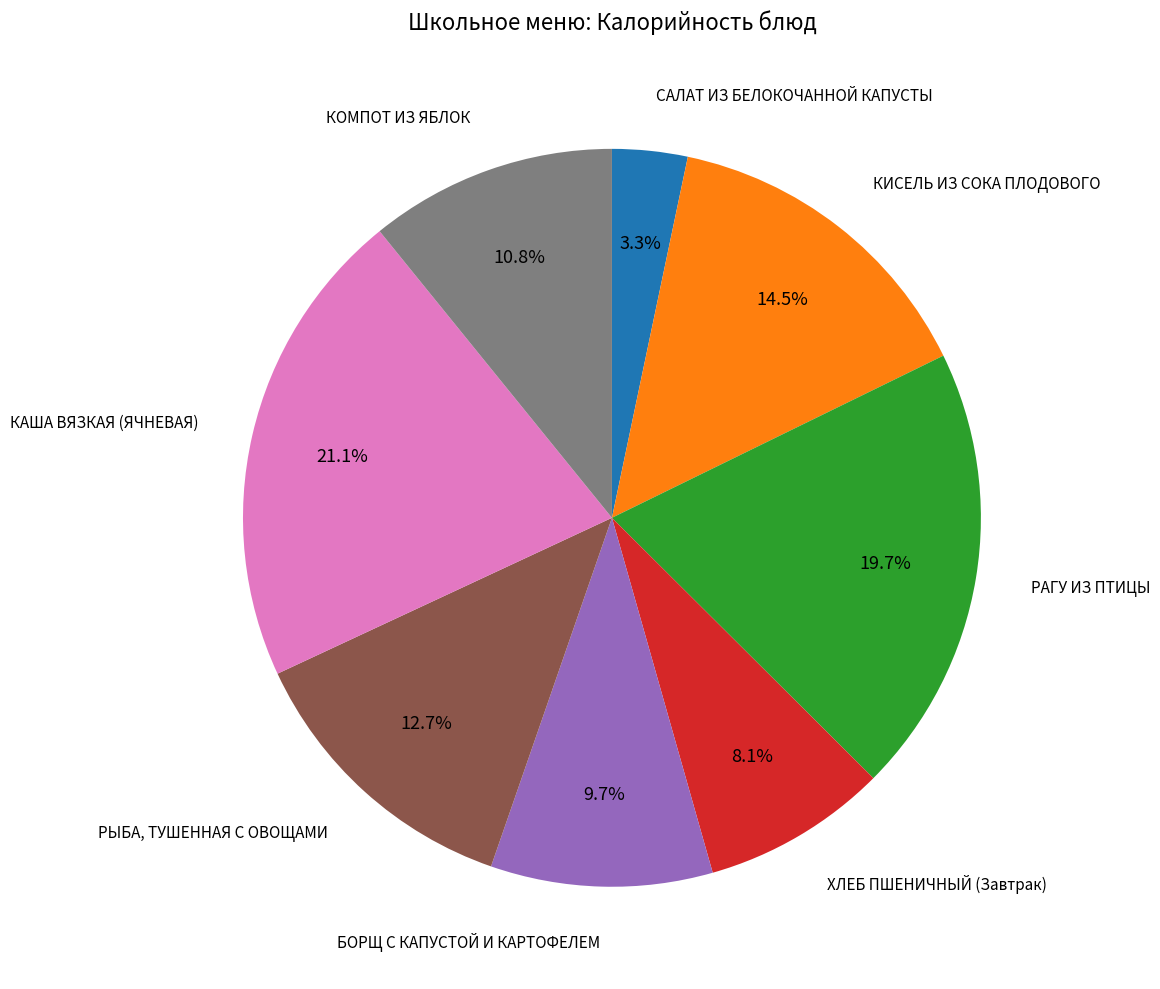

Is there a majority slice in this chart?

No